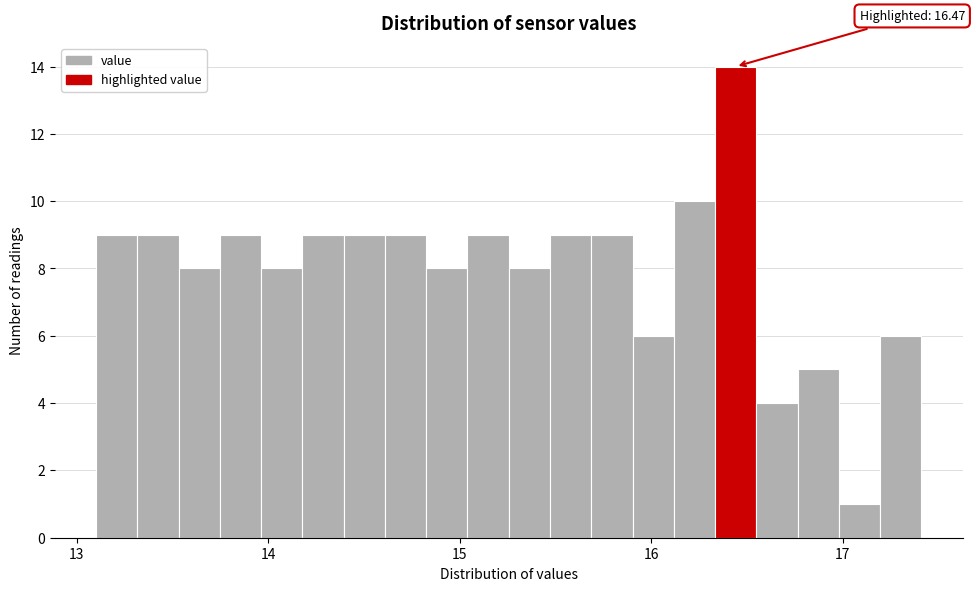

Read against the x-axis, roughly where is the centre of the tallest bar?

16.4